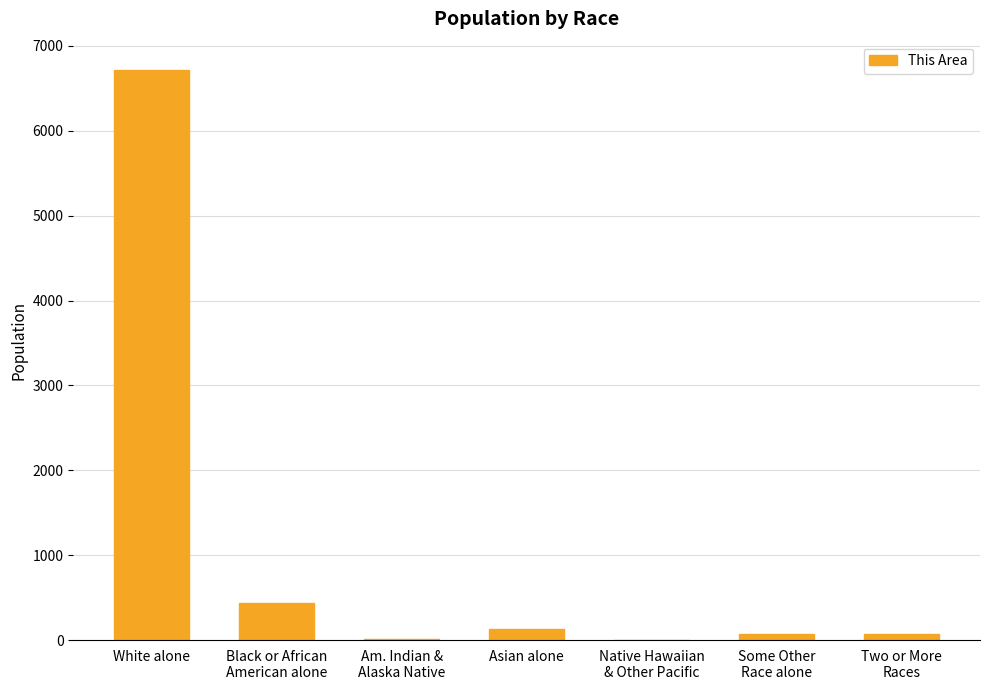

Count the number of data series in this chart.

1